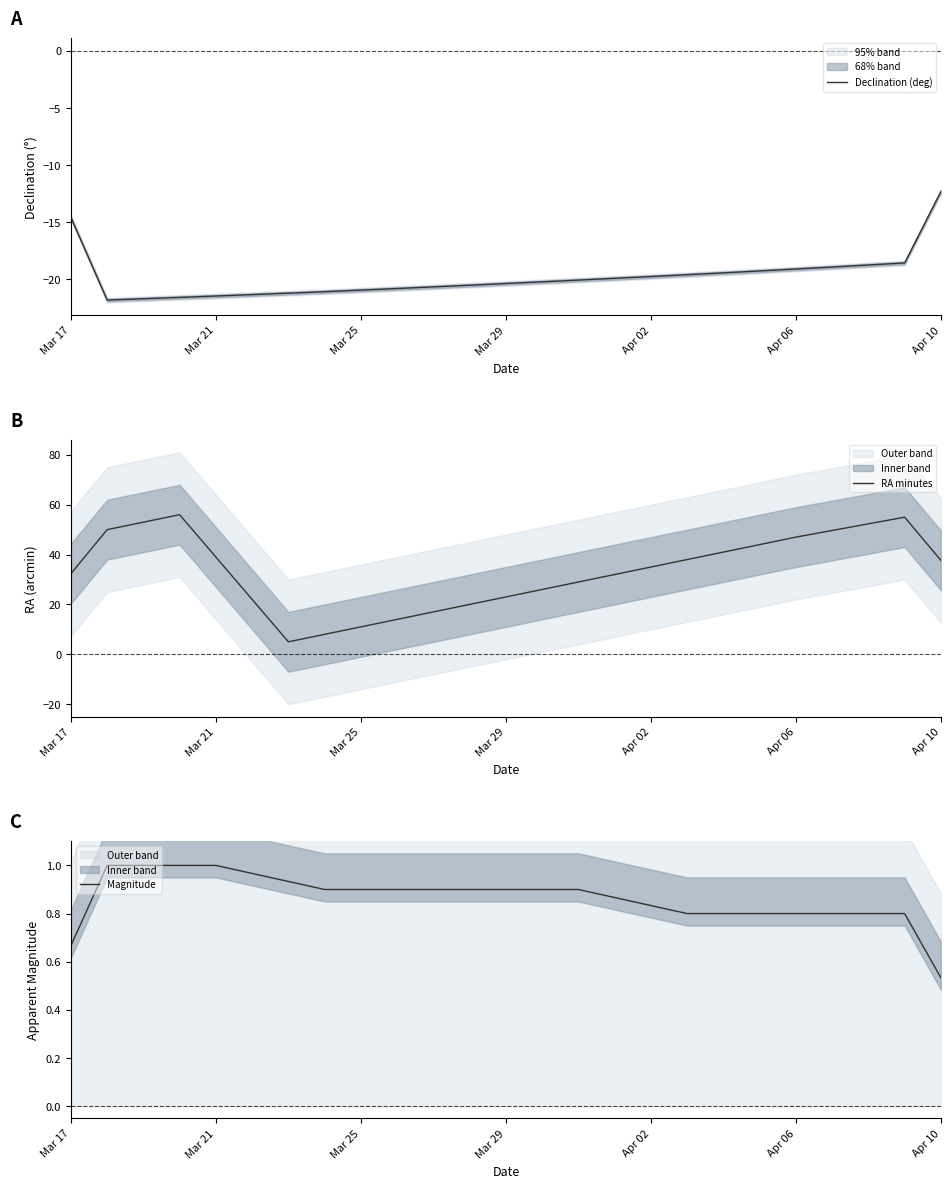

Is it true that RA minutes equals 5.7 at Mar 25?

False